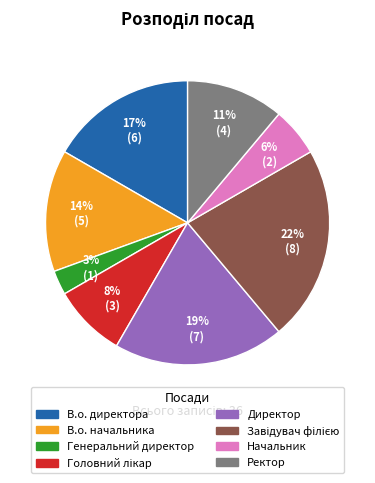

Count the number of slices in the pie.

8